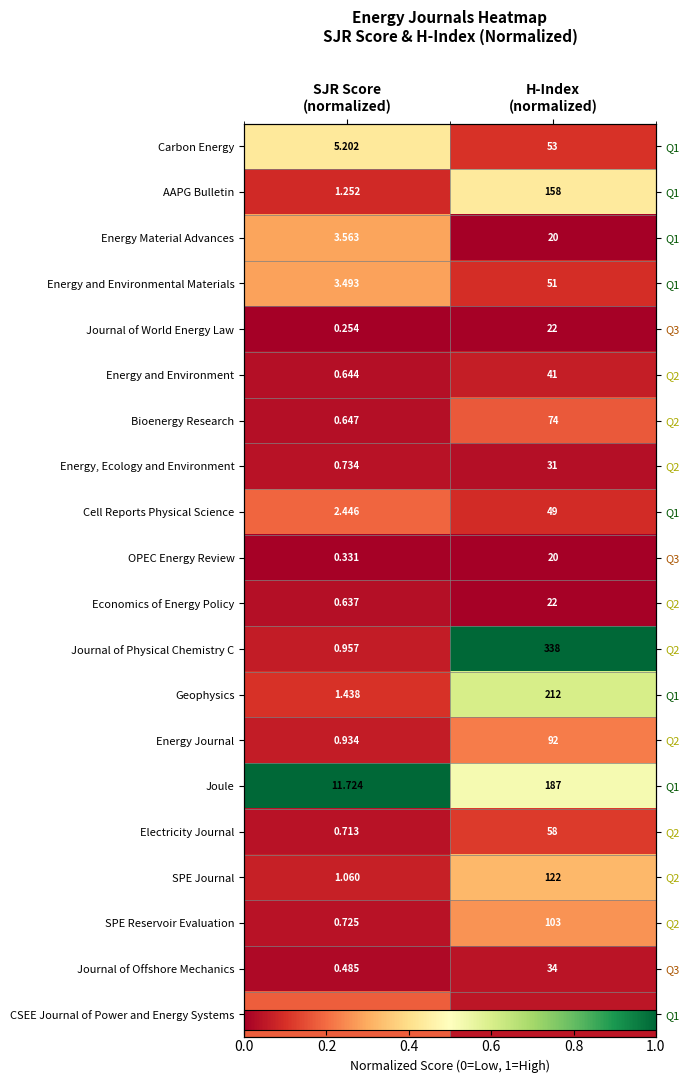

At which label is Energy Material Advances closest to 0?

H-Index (normalized)